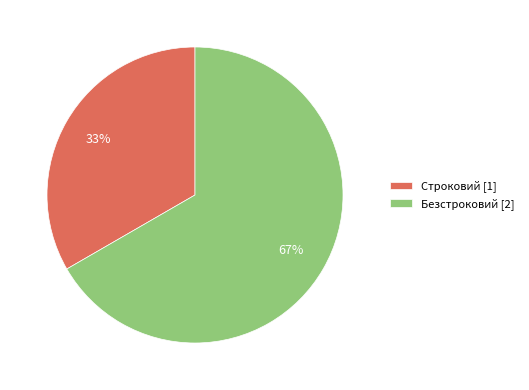

How many segments does this pie chart have?

2